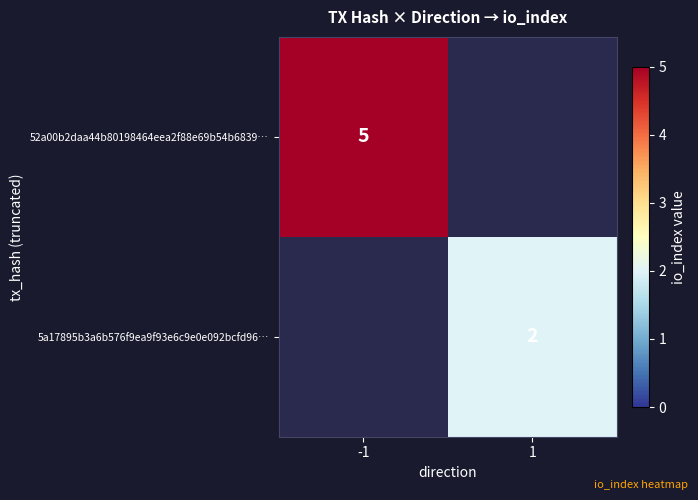

Is it true that 52a00b2daa44b80198464eea2f88e69b54b6839… equals 5 at -1?

True